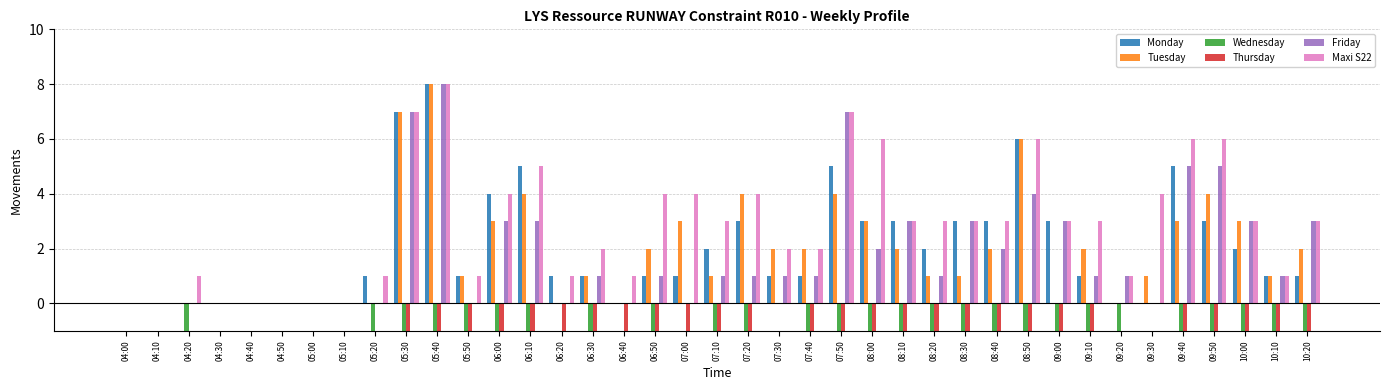

Reading left to right, list all the values displayed in this chart.

Monday: 0	0	0	0	0	0	0	0	1	7	8	1	4	5	1	1	0	1	1	2	3	1	1	5	3	3	2	3	3	6	3	1	0	0	5	3	2	1	1
Tuesday: 0	0	0	0	0	0	0	0	0	7	8	1	3	4	0	1	0	2	3	1	4	2	2	4	3	2	1	1	2	6	0	2	0	1	3	4	3	1	2
Wednesday: 0	0	-1	0	0	0	0	0	-1	-7	-8	-1	-4	-4	0	-1	0	-1	0	-1	-3	0	-1	-6	-6	-2	-3	-3	-2	-4	-2	-1	-1	0	-5	-3	-3	-1	-2
Thursday: 0	0	0	0	0	0	0	0	0	-7	-8	-1	-3	-4	-1	-1	-1	-2	-1	-2	-4	0	-1	-4	-2	-3	-1	-3	-2	-3	-1	-2	0	0	-6	-5	-2	-1	-1
Friday: 0	0	0	0	0	0	0	0	0	7	8	0	3	3	0	1	0	1	0	1	1	1	1	7	2	3	1	3	2	4	3	1	1	0	5	5	3	1	3
Maxi S22: 0	0	1	0	0	0	0	0	1	7	8	1	4	5	1	2	1	4	4	3	4	2	2	7	6	3	3	3	3	6	3	3	1	4	6	6	3	1	3